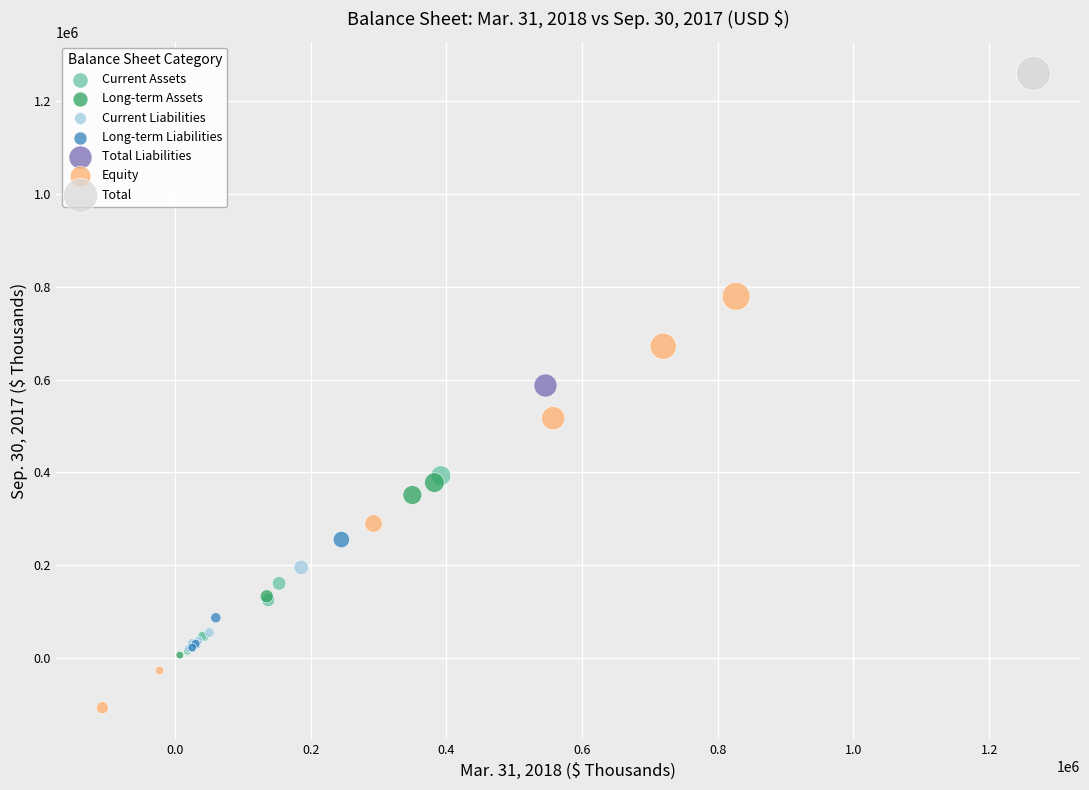

Which series contains the lowest Y value?

Equity